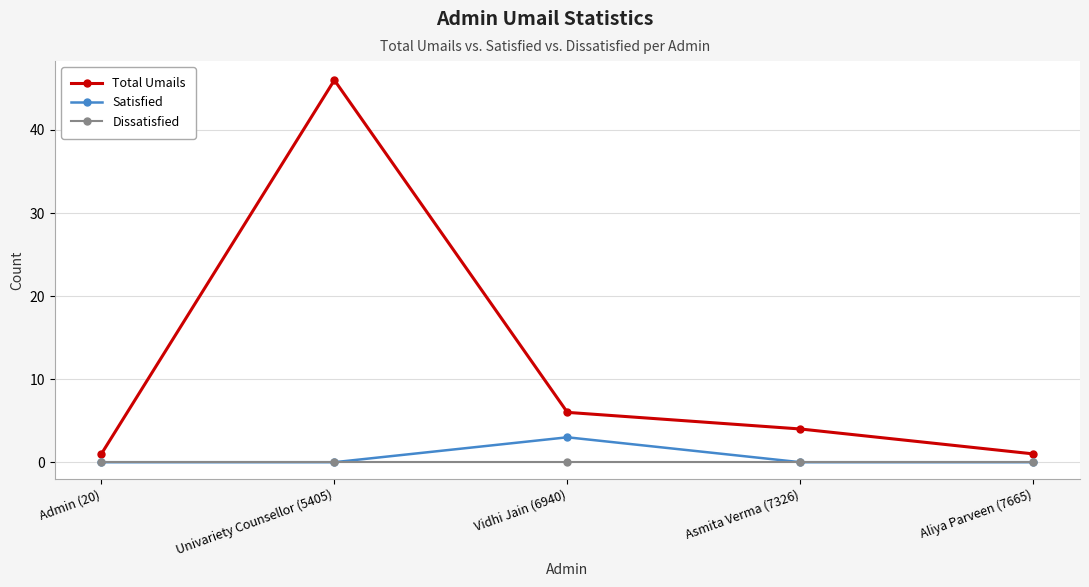

In Satisfied, how many points are higher than both neighbors (excluding endpoints)?

1